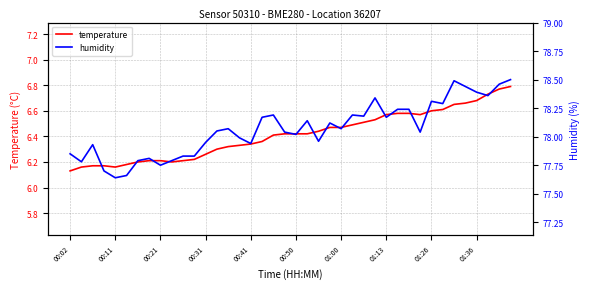

The value of humidity at 35 is 25.2. True or false?

False